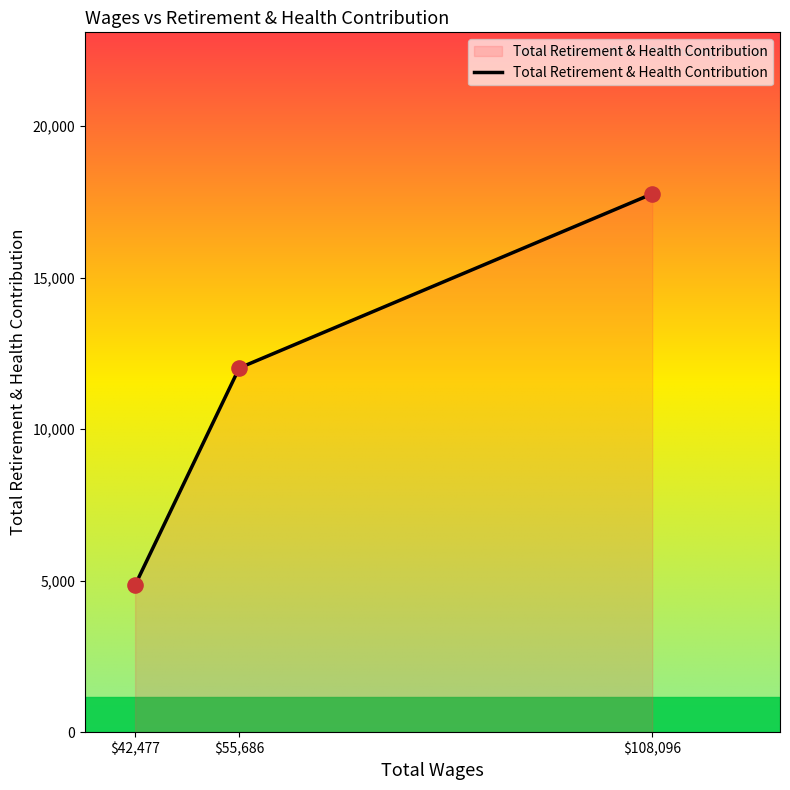

What is the difference between the maximum and minimum values?

12914